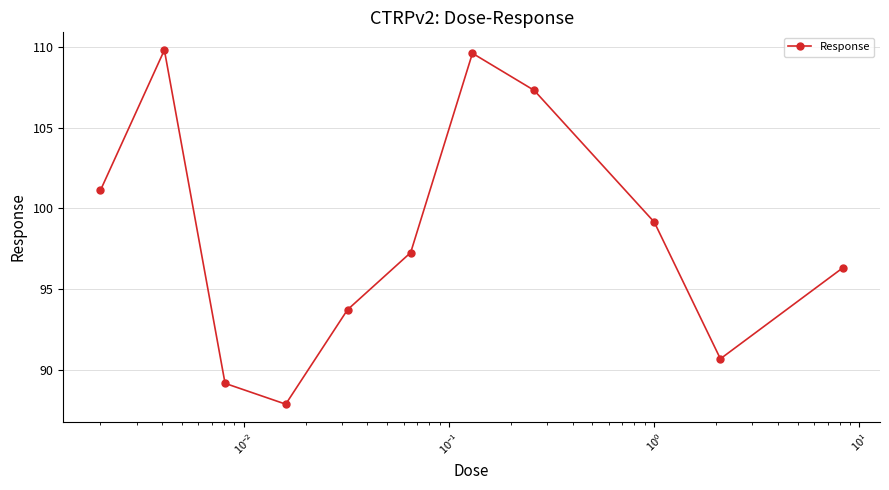

What is the average value?

98.4